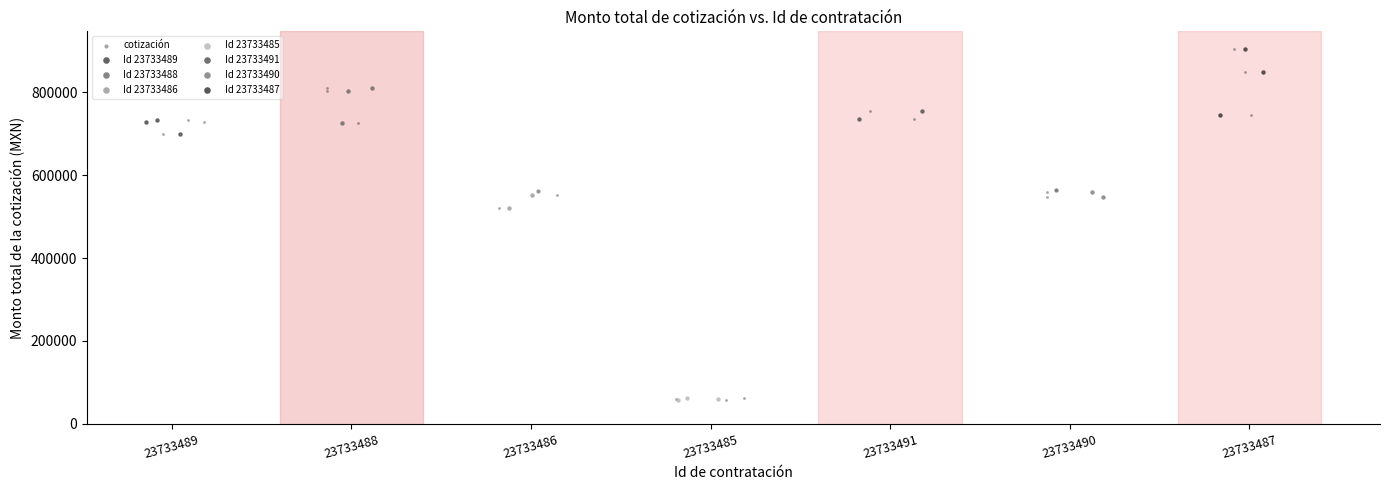

What are all the series names shown in the legend?

cotización, Id 23733489, Id 23733488, Id 23733486, Id 23733485, Id 23733491, Id 23733490, Id 23733487